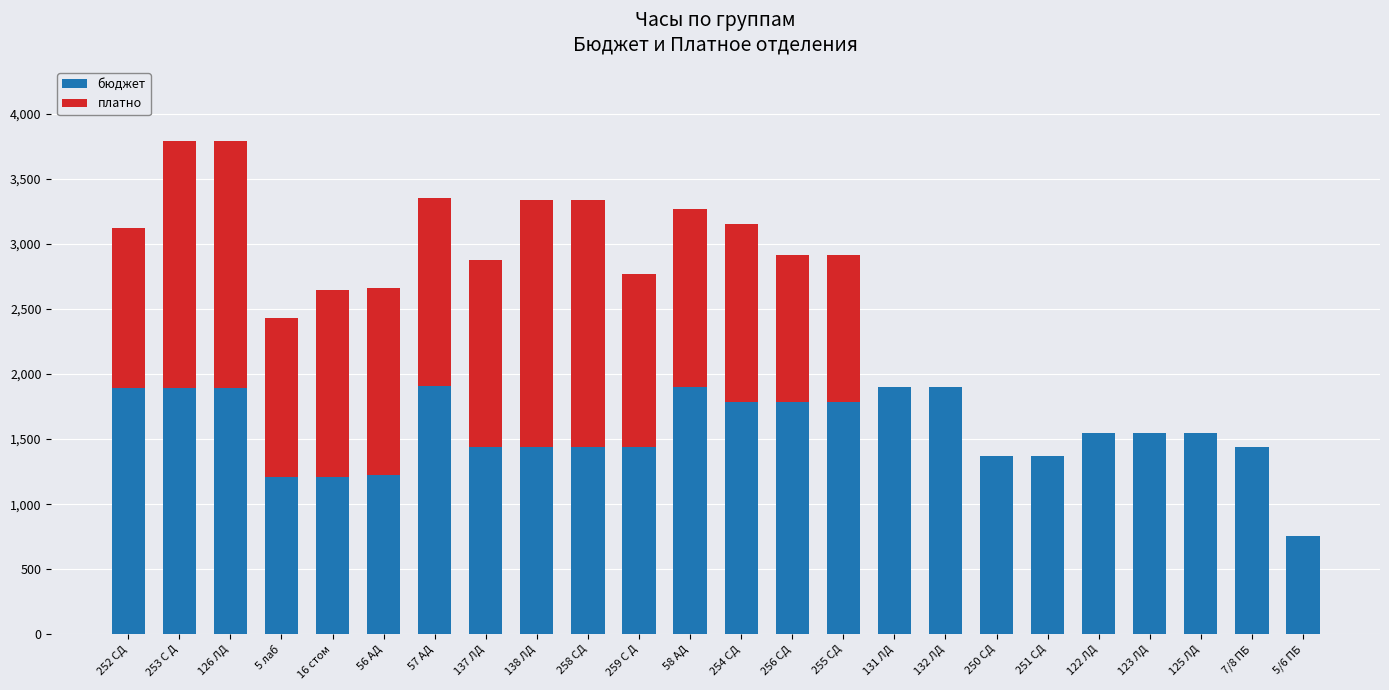

The value of бюджет at 137 ЛД is 1440. True or false?

True